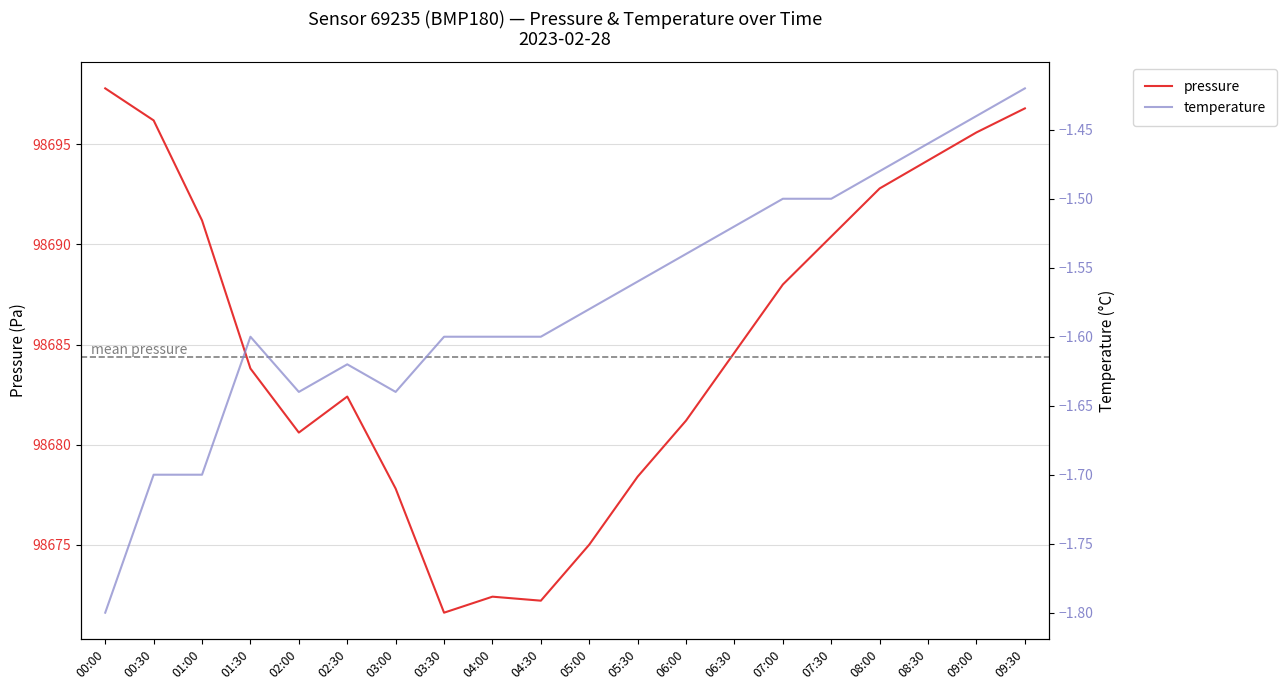

List the series in order of their overall mean, highest first.

pressure, temperature